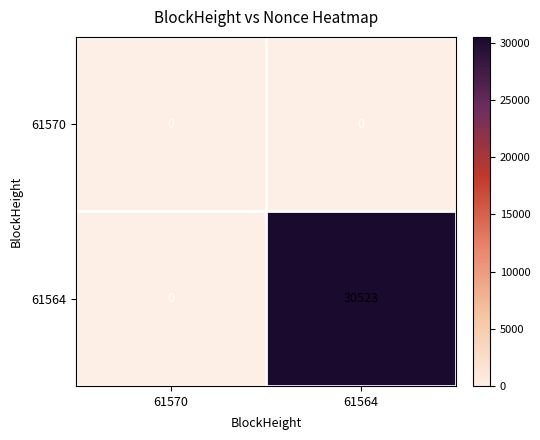

Is it true that 61564 equals 20529 at 61570?

False